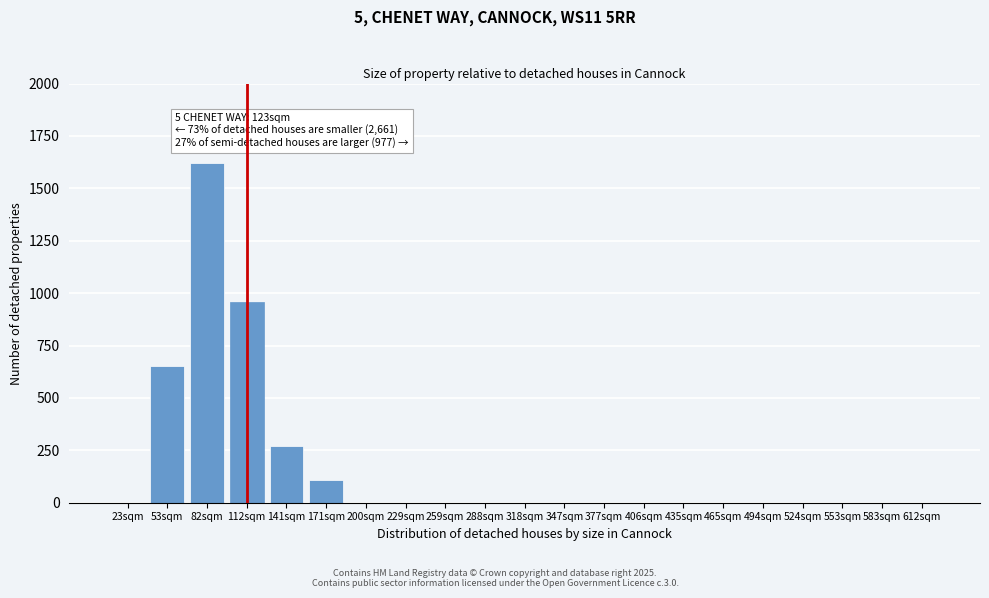

Reading left to right, what are all the values shown in this chart?

23sqm=0	53sqm=650	82sqm=1620	112sqm=960	141sqm=270	171sqm=110	200sqm=0	229sqm=0	259sqm=0	288sqm=0	318sqm=0	347sqm=0	377sqm=0	406sqm=0	435sqm=0	465sqm=0	494sqm=0	524sqm=0	553sqm=0	583sqm=0	612sqm=0